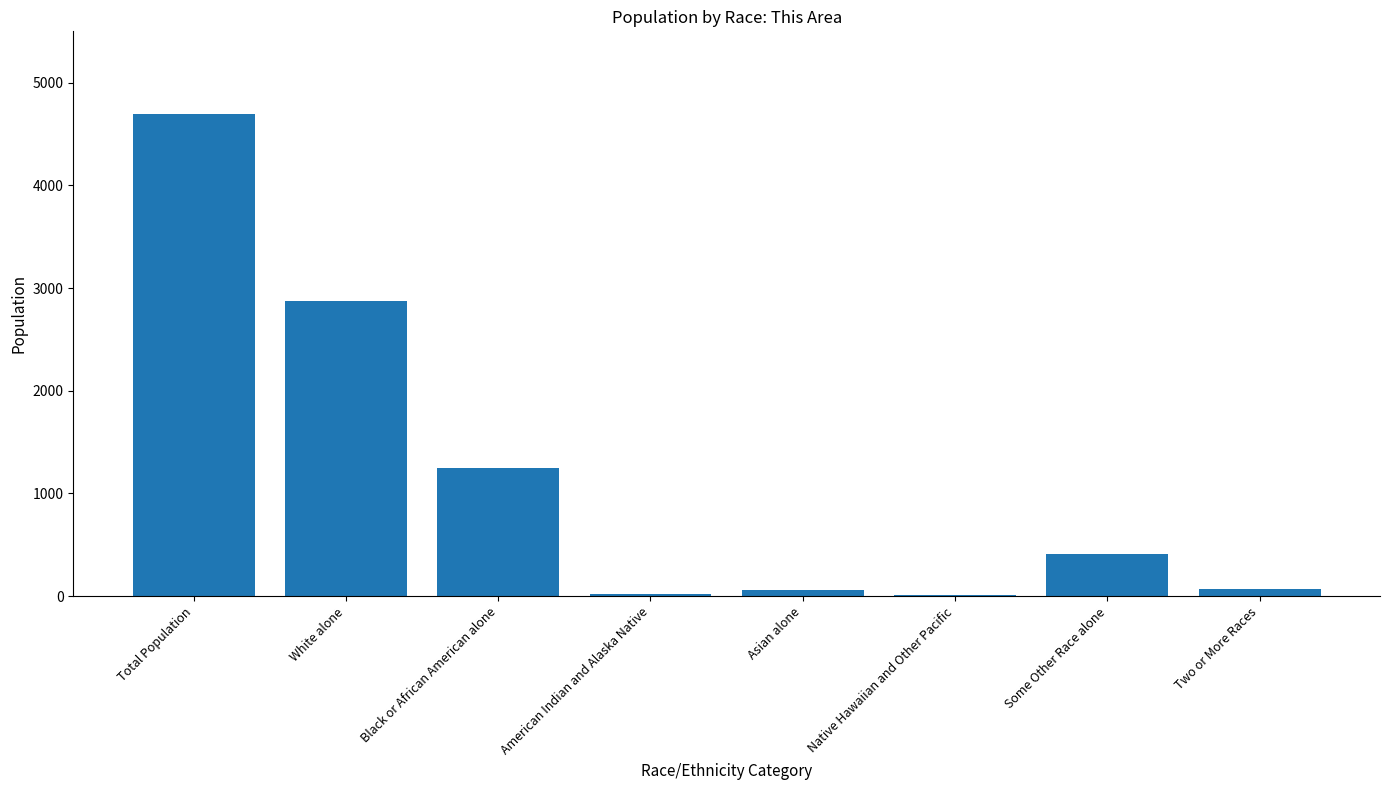

What is the change in value from White alone to Some Other Race alone?

-2464